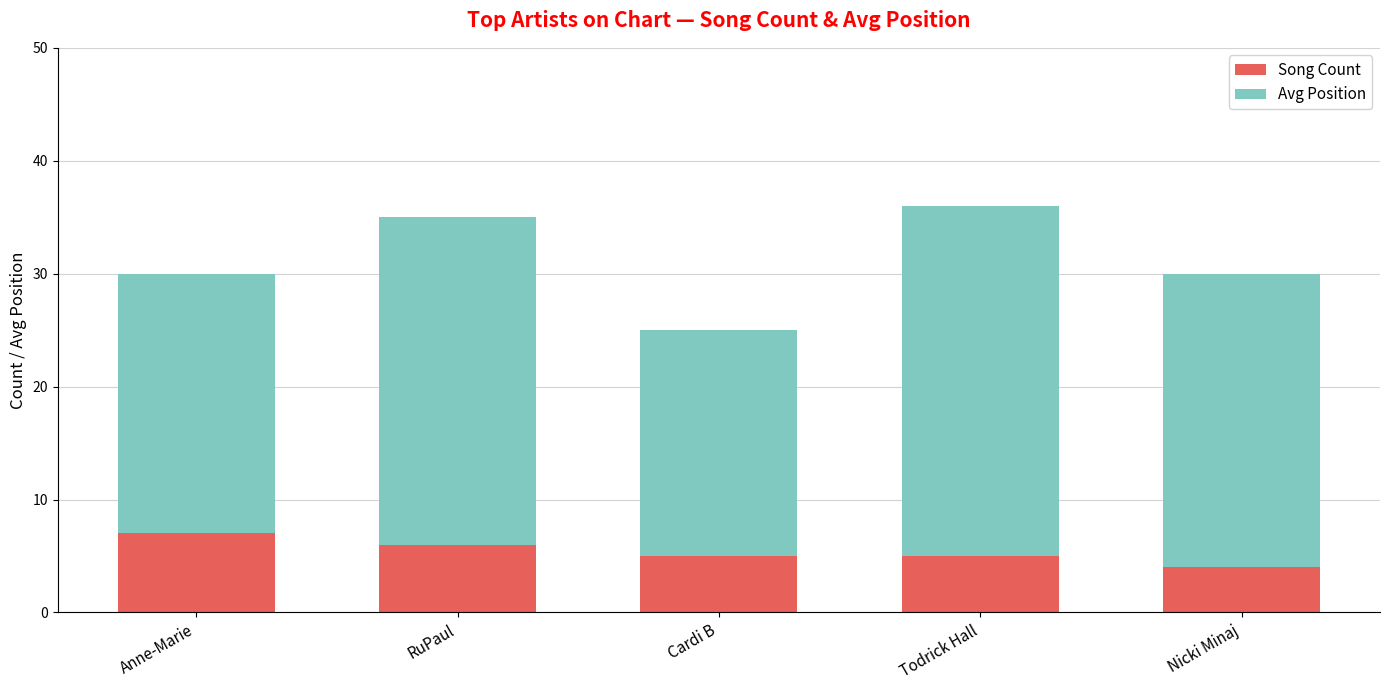

What is the approximate value of Song Count at Cardi B?

5